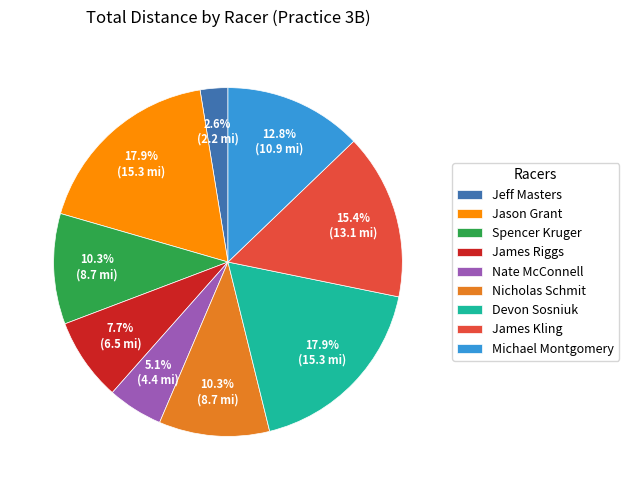

Is the sum of Jeff Masters and Devon Sosniuk greater than half?

No